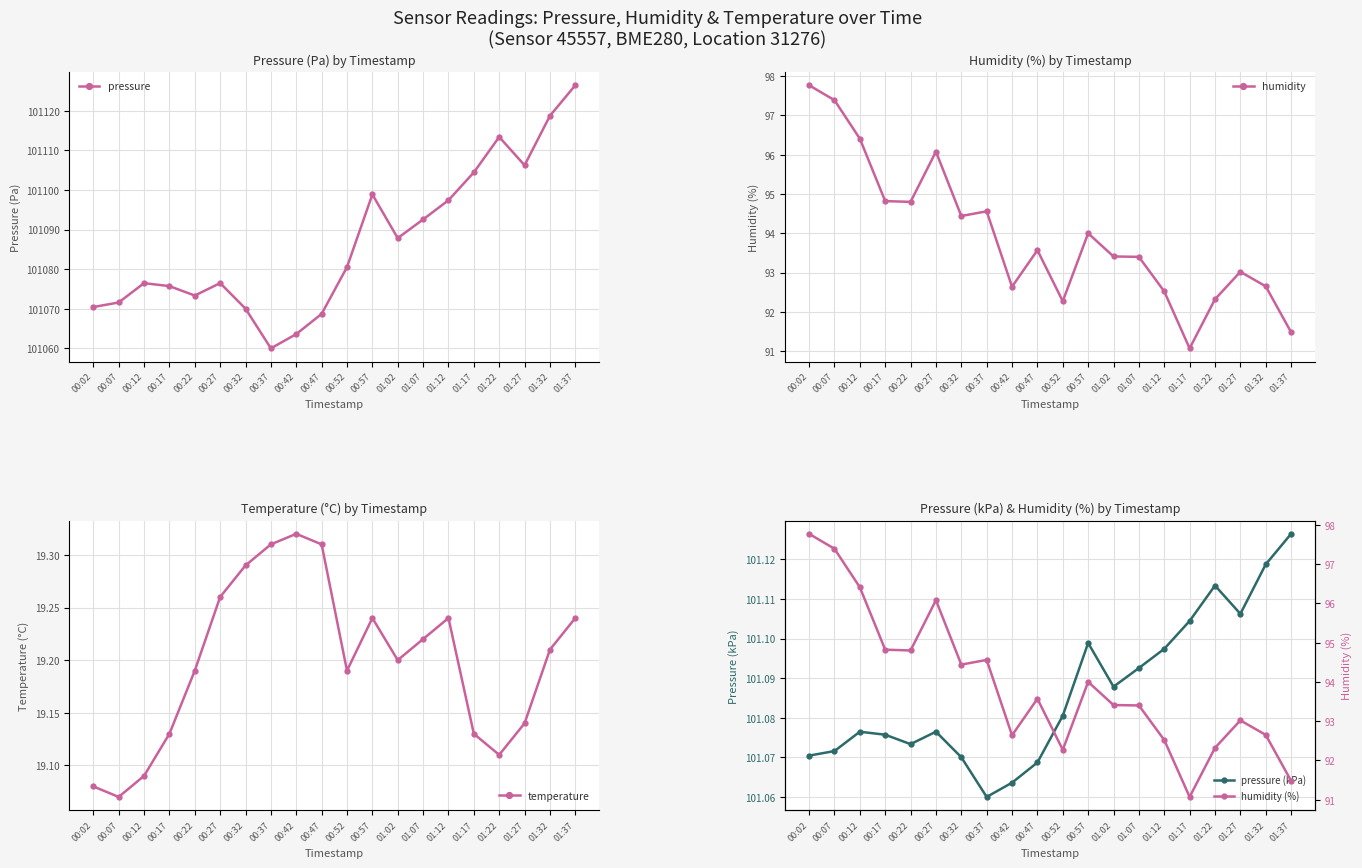

How many interior local peaks does the temperature series have?

3